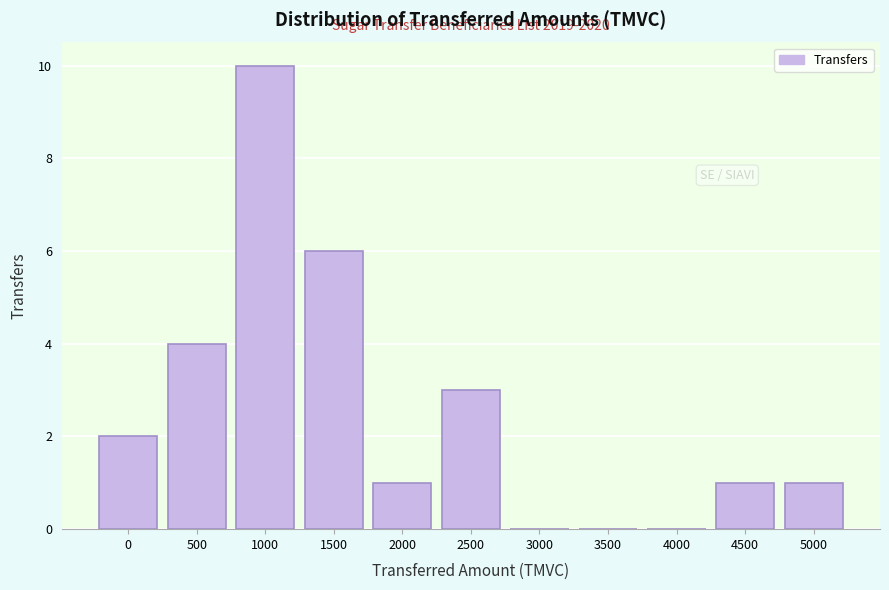

Reading left to right, extract all data points from this chart.

0=2	500=4	1000=10	1500=6	2000=1	2500=3	3000=0	3500=0	4000=0	4500=1	5000=1